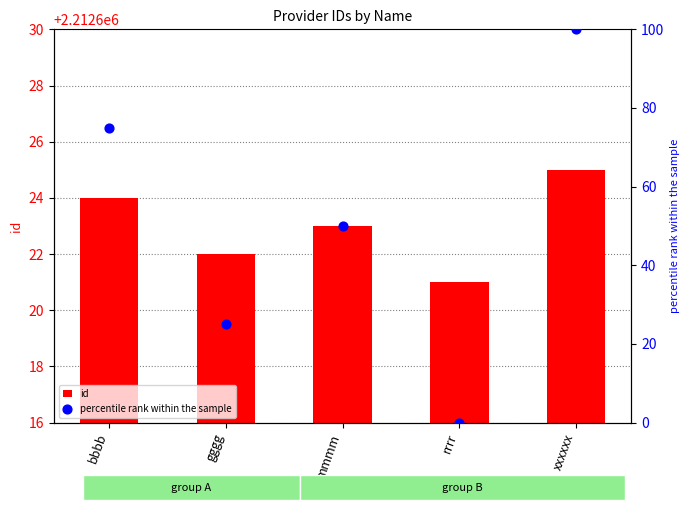

What is the total value across all series at mmmm?

2212673